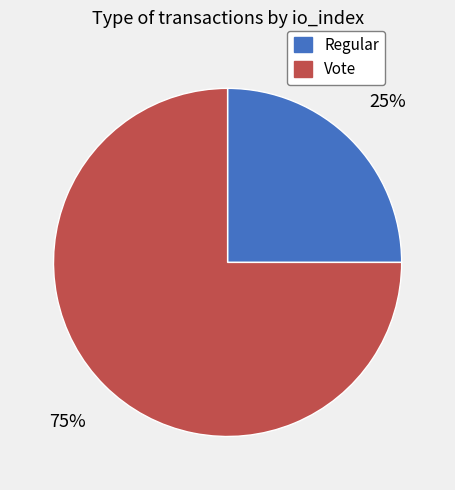

The Vote slice represents 69% of the pie. True or false?

False